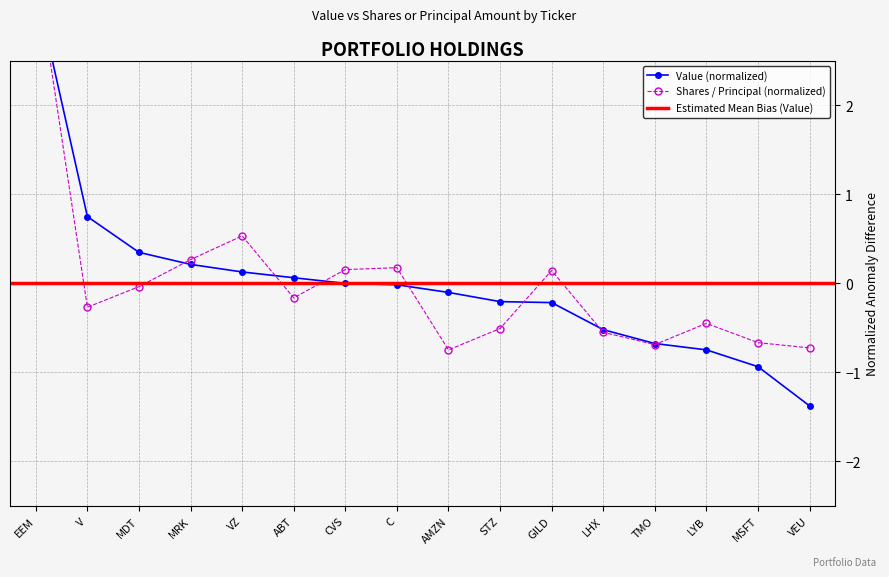

Is the value of Shares or principal amount at EEM greater than the value of Value at AMZN?

Yes